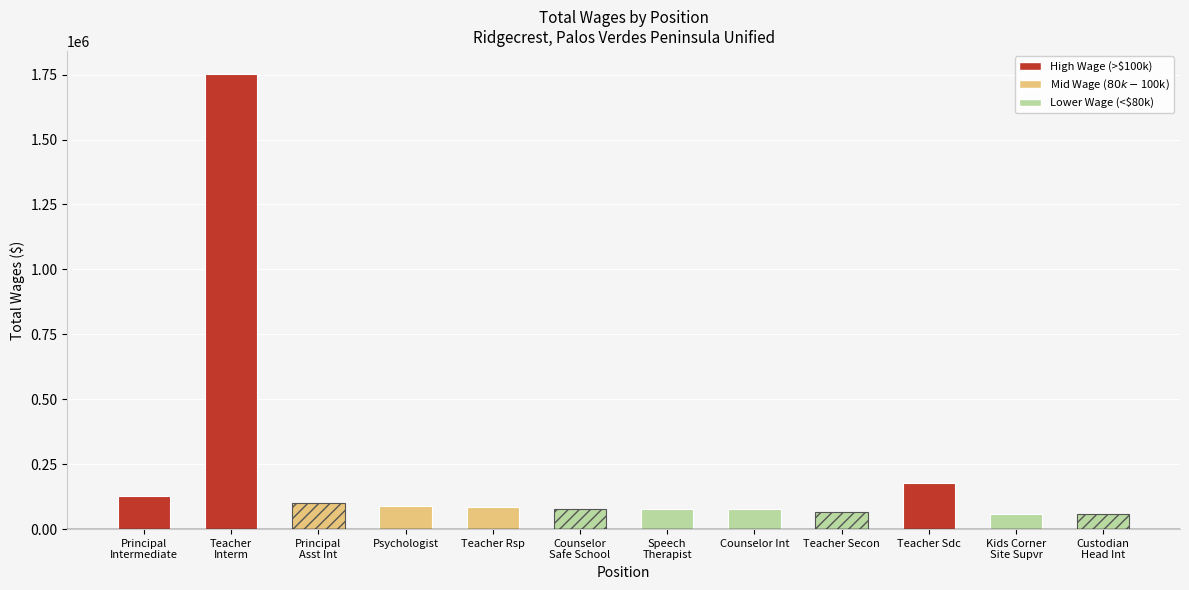

What is the sum of the values at Principal
Intermediate and Kids Corner
Site Supvr?

187967